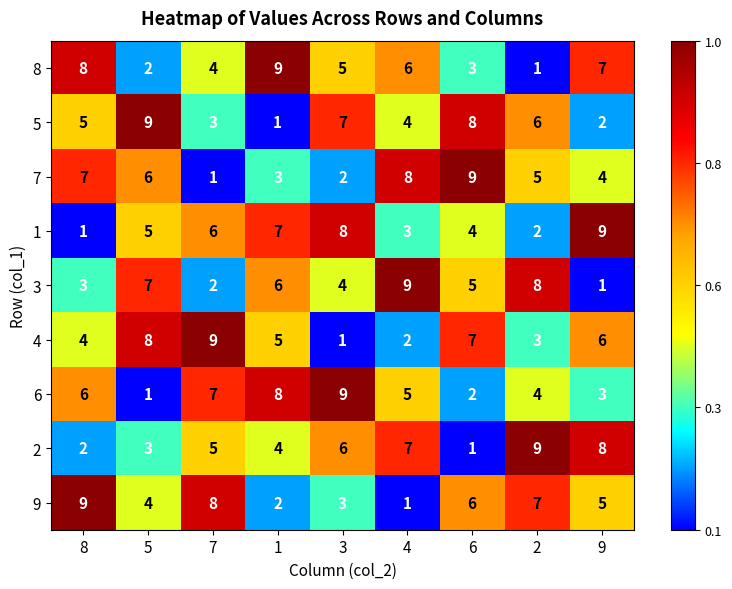

What is the spread (max minus min) of values at 1?

8